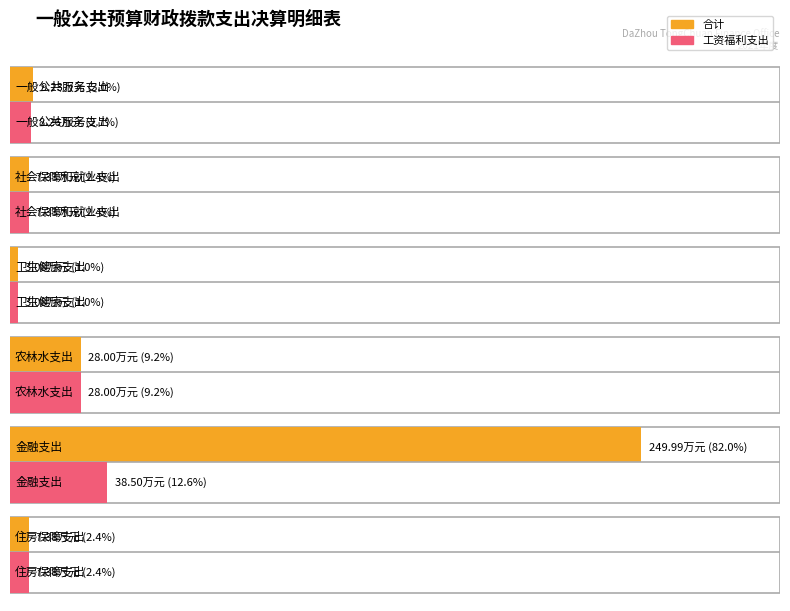

Is the value of 合计 at 社会保障和就业支出 greater than the value of 工资福利支出 at 住房保障支出?

No